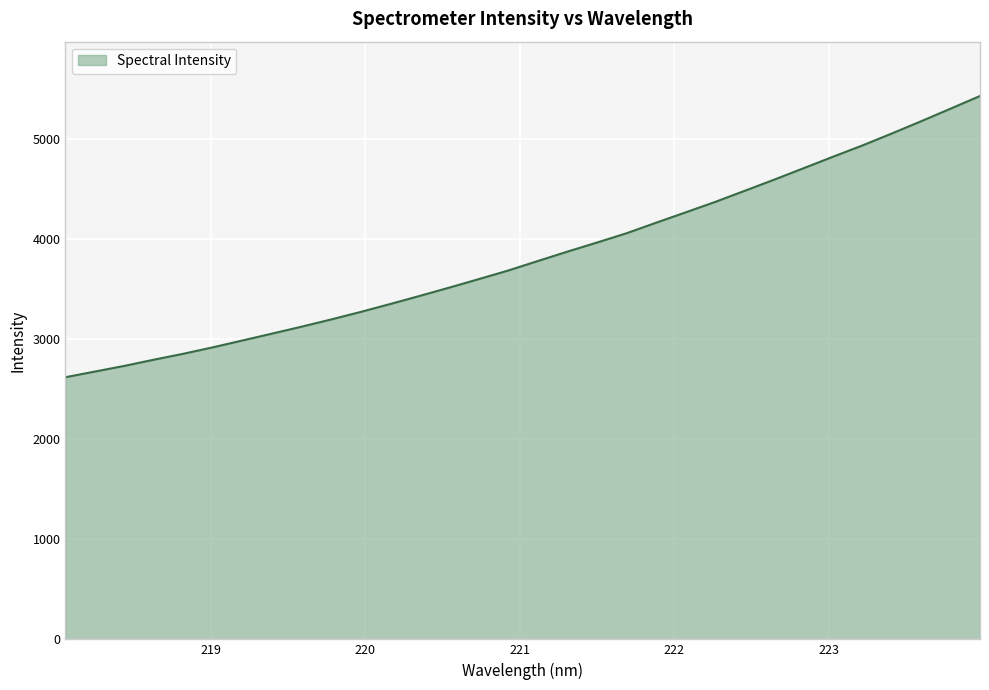

What is the smallest value displayed?

2620.9